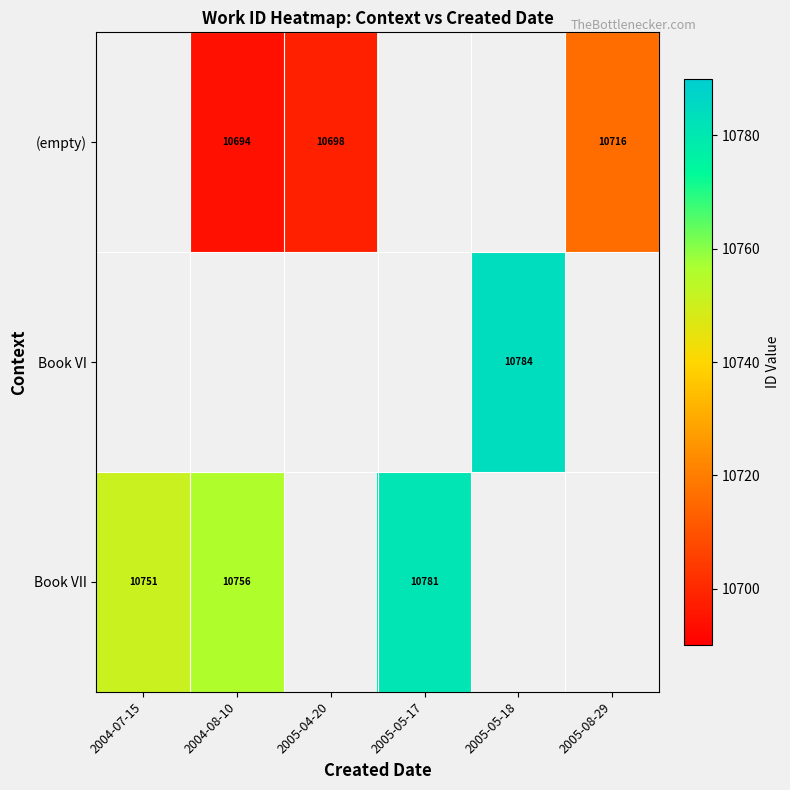

What is the sum of the (empty) values at 2005-08-29 and 2005-04-20?

21414